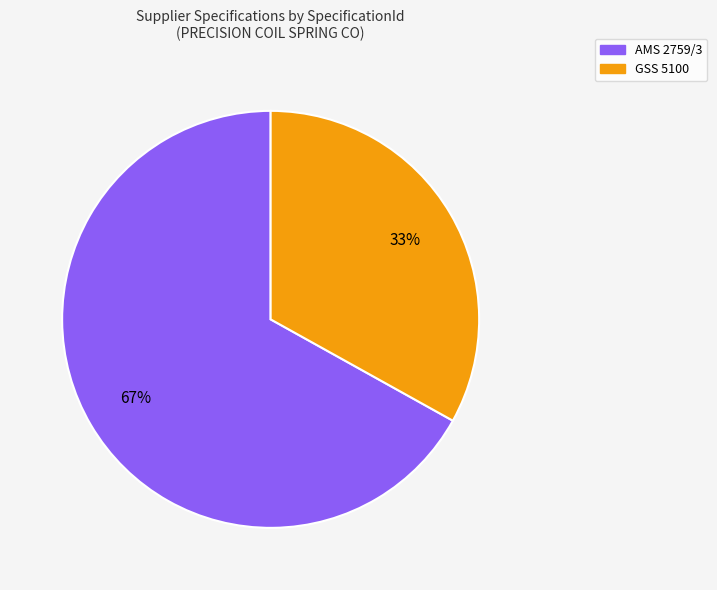

True or false: AMS 2759/3 accounts for 67% of the total.

True